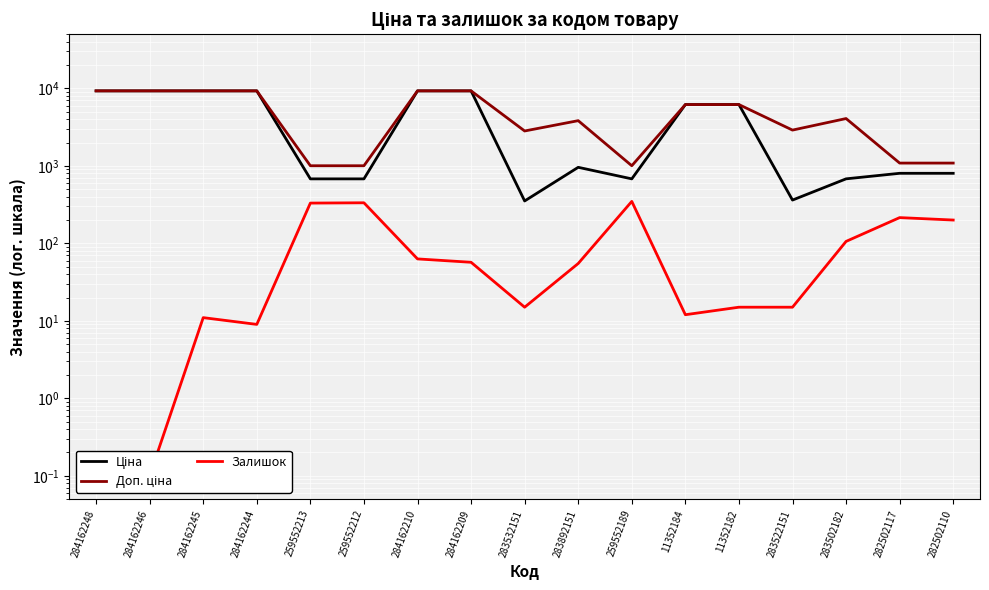

What are all the series names shown in the legend?

Ціна, Доп. ціна, Залишок